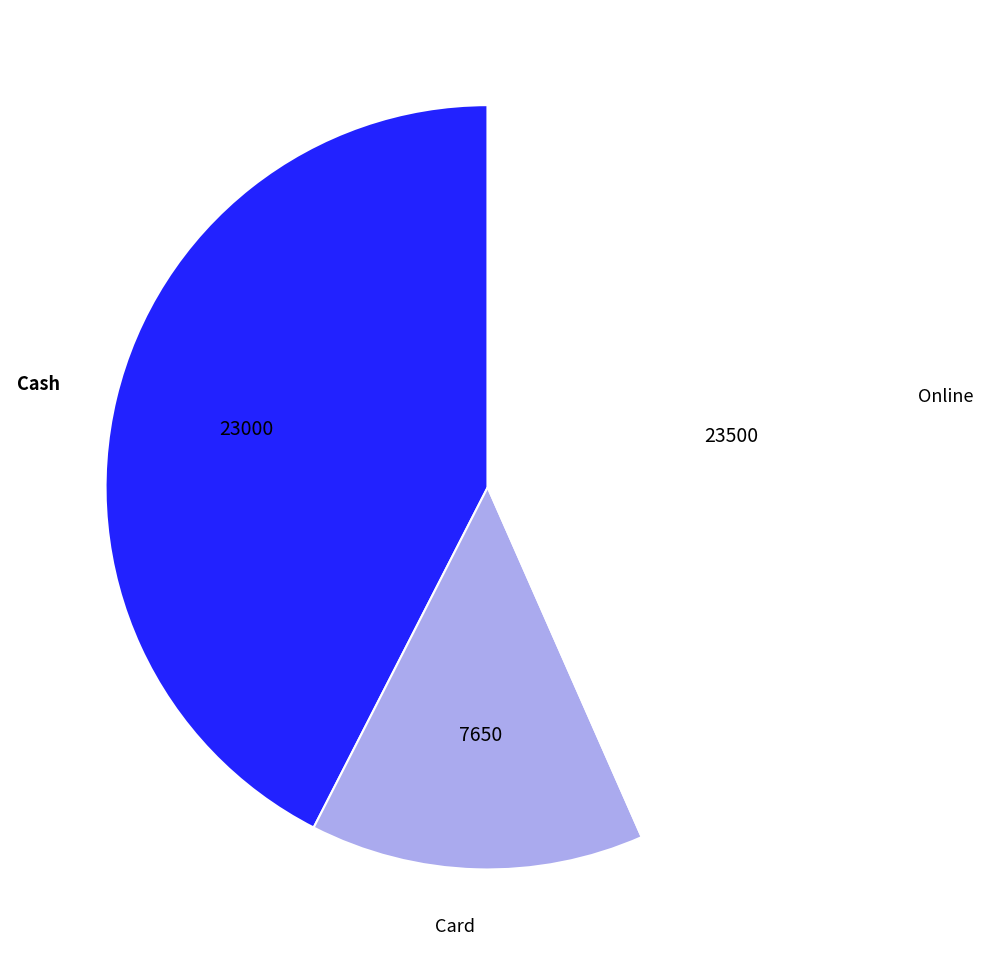

Combined, do Cash and Online account for over 50%?

Yes